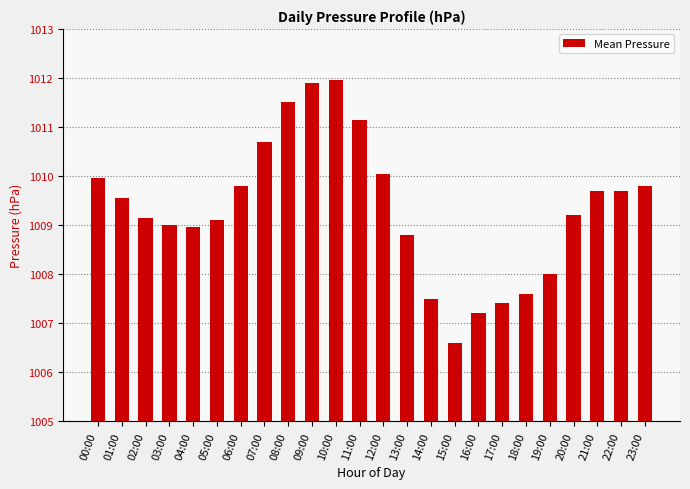

True or false: the data shows 1585.6 at 11:00.

False